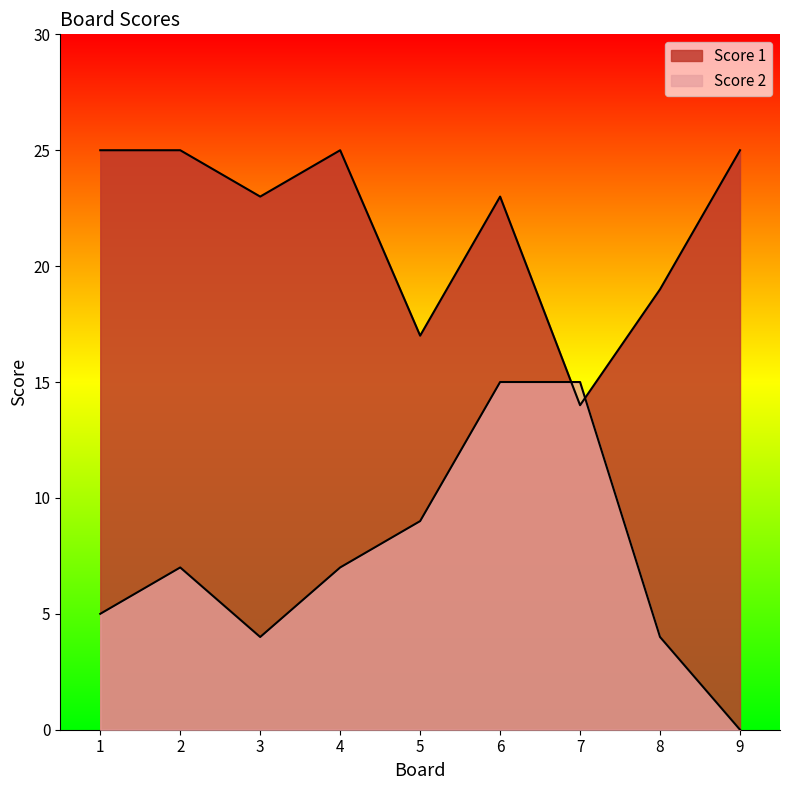

Where is the first local minimum for Score 1?

3